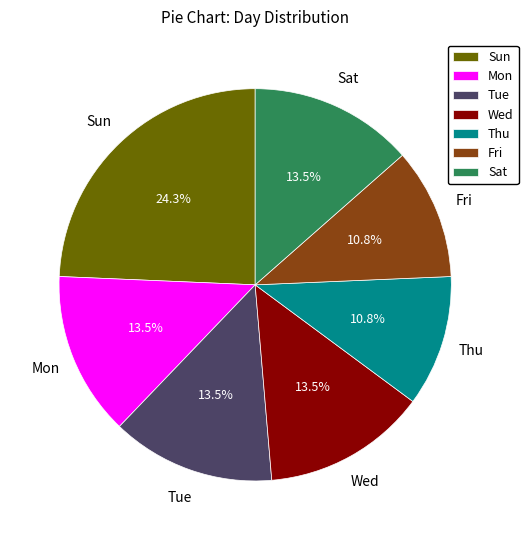

To the nearest percent, what percentage of the pie is Sun?

24%